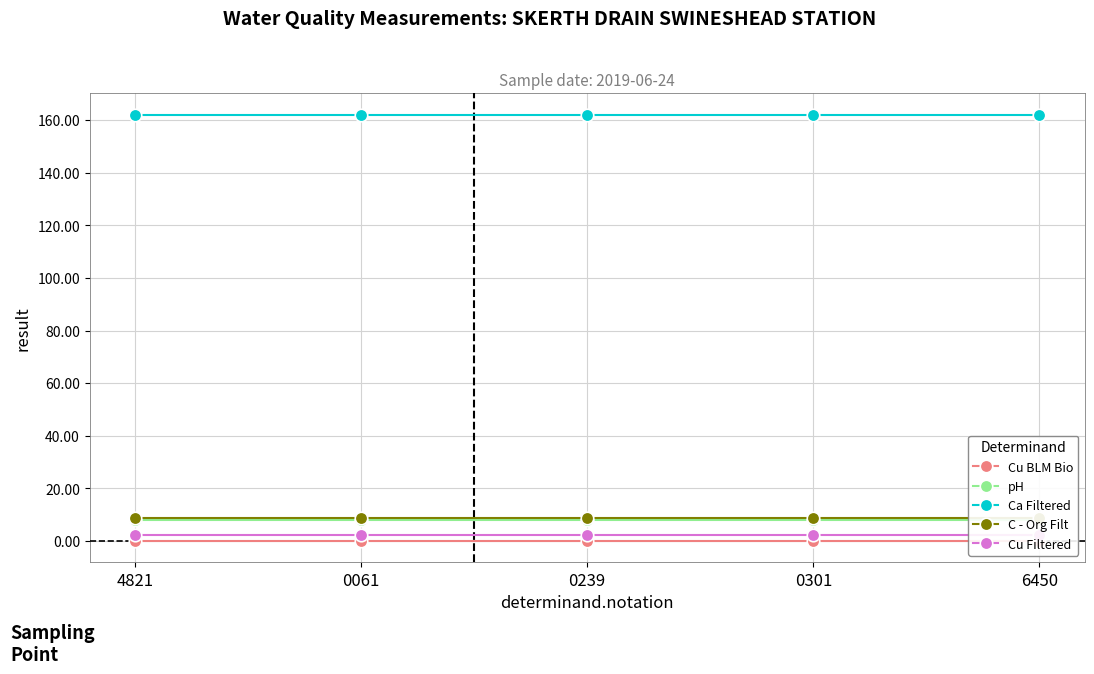

Which category has the lowest value in the Cu Filtered series?

4821